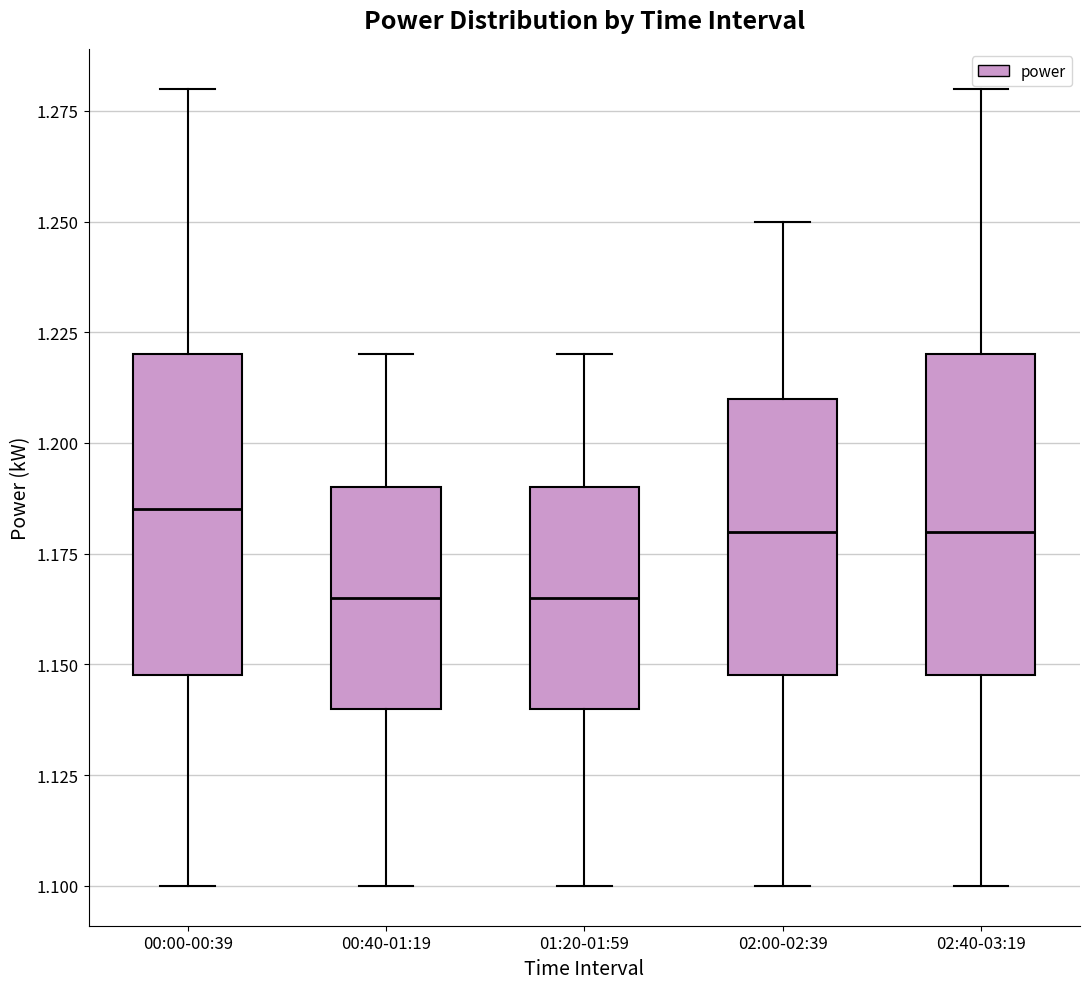

Reading left to right, transcribe this box plot: for each box, give where its median line is, the range the box spans, and where its two whiskers end, as read against the y-axis. The values are not printed on the chart, so give them approximately, as read against the axis.

00:00-00:39: median 1.185, box 1.150 to 1.220, whiskers 1.100 to 1.280
00:40-01:19: median 1.165, box 1.140 to 1.190, whiskers 1.100 to 1.220
01:20-01:59: median 1.165, box 1.140 to 1.190, whiskers 1.100 to 1.220
02:00-02:39: median 1.180, box 1.150 to 1.210, whiskers 1.100 to 1.250
02:40-03:19: median 1.180, box 1.150 to 1.220, whiskers 1.100 to 1.280